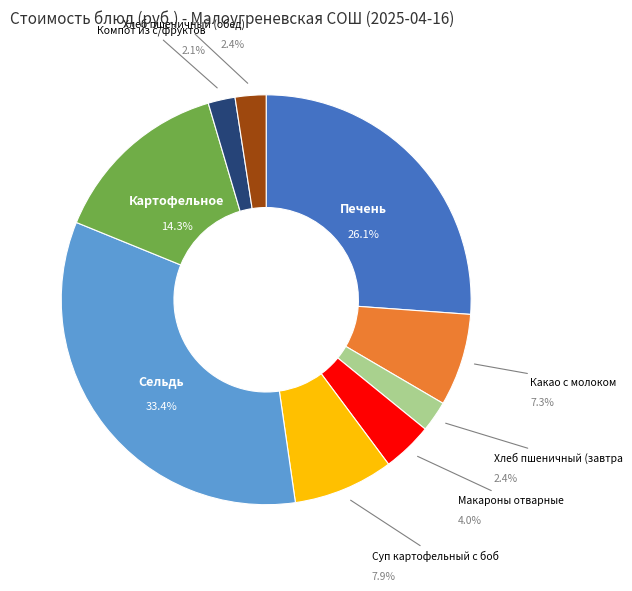

Does any single category account for the majority?

No